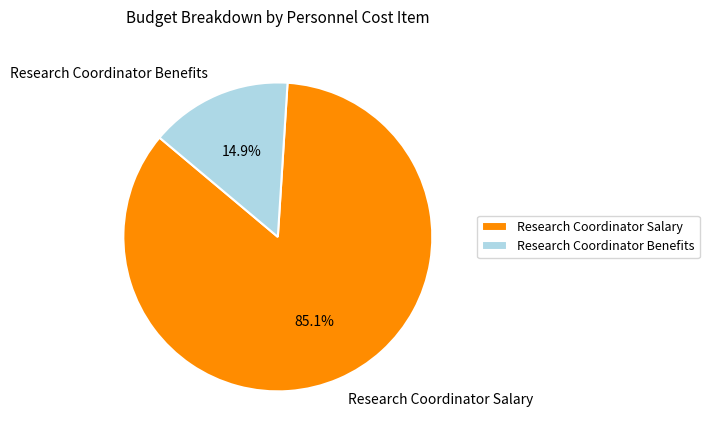

Which category has the smallest portion of the pie?

Research Coordinator Benefits